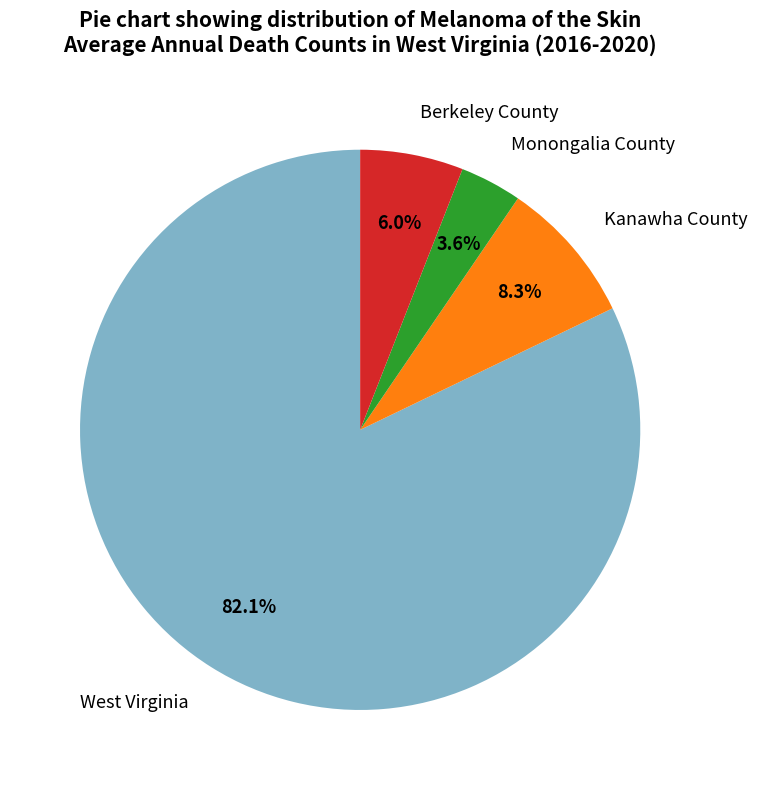

What percentage is the West Virginia slice, to the nearest percent?

82%